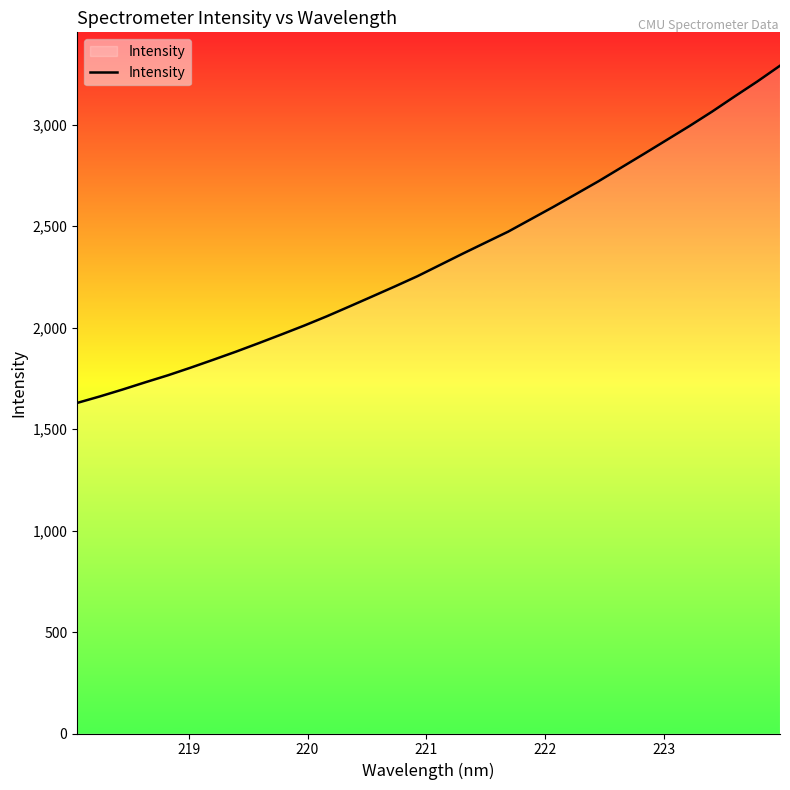

What is the greatest value displayed?

3291.0